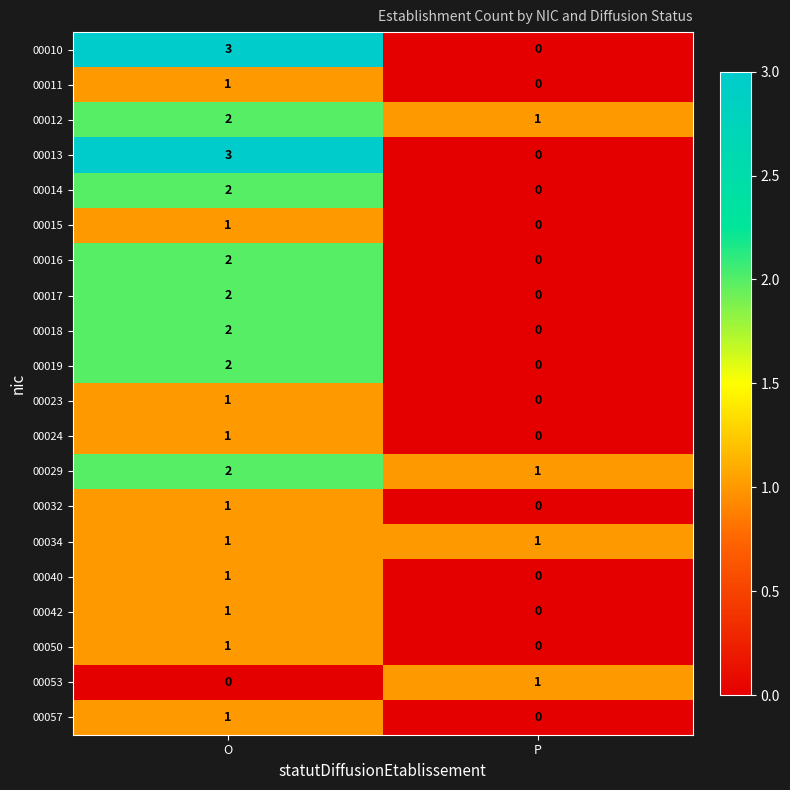

True or false: 00029 has a value of 2 at P.

False